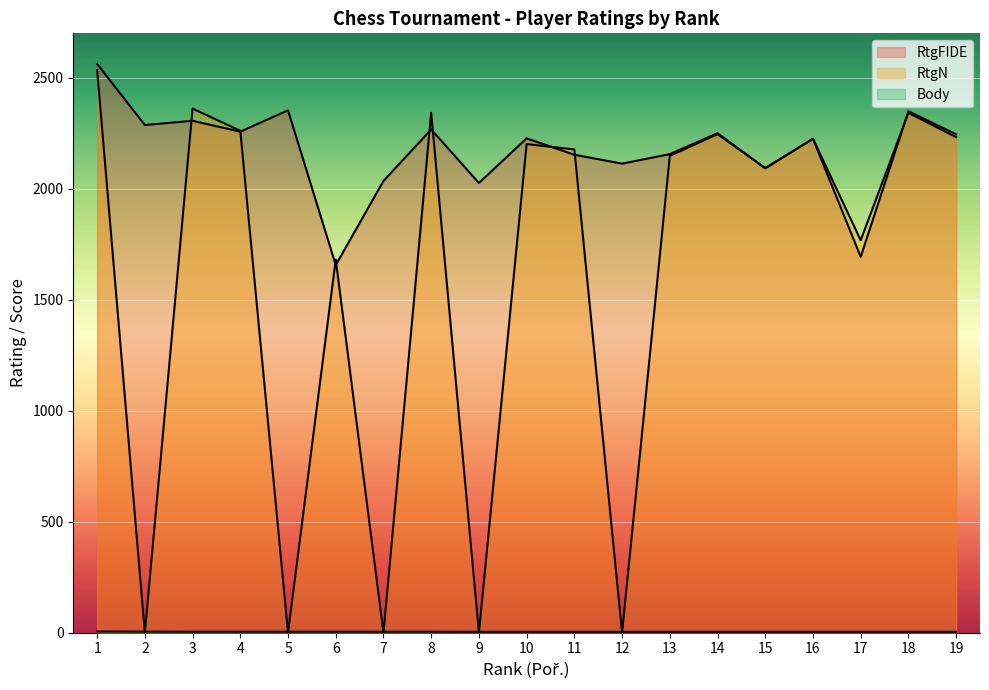

List the labels in order of RtgN value, largest first.

1, 3, 8, 18, 4, 14, 19, 16, 10, 11, 13, 15, 17, 6, 2, 5, 7, 9, 12